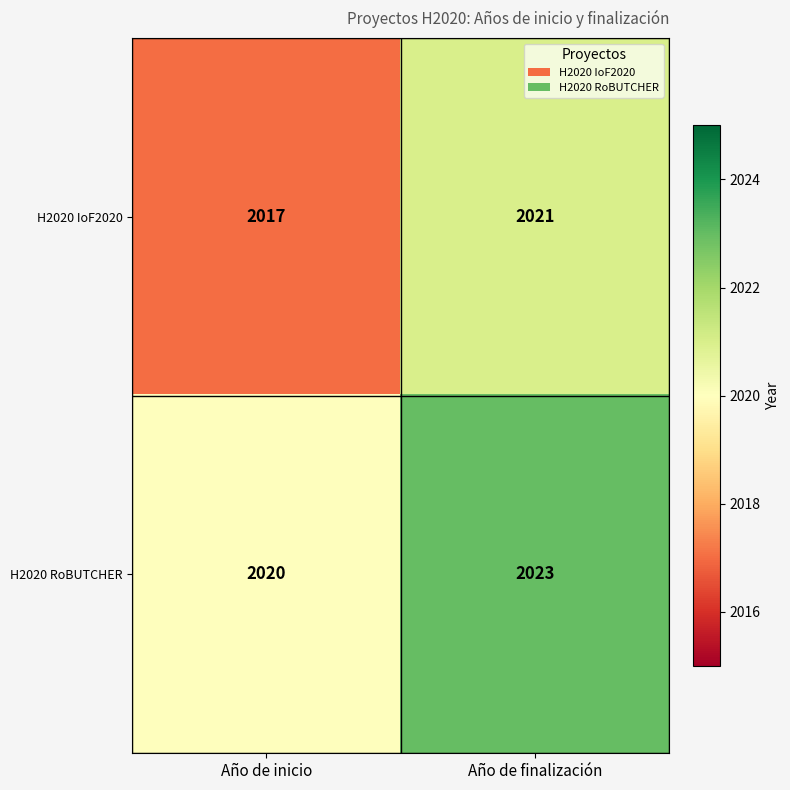

At how many categories does at least one series exceed 2018?

2